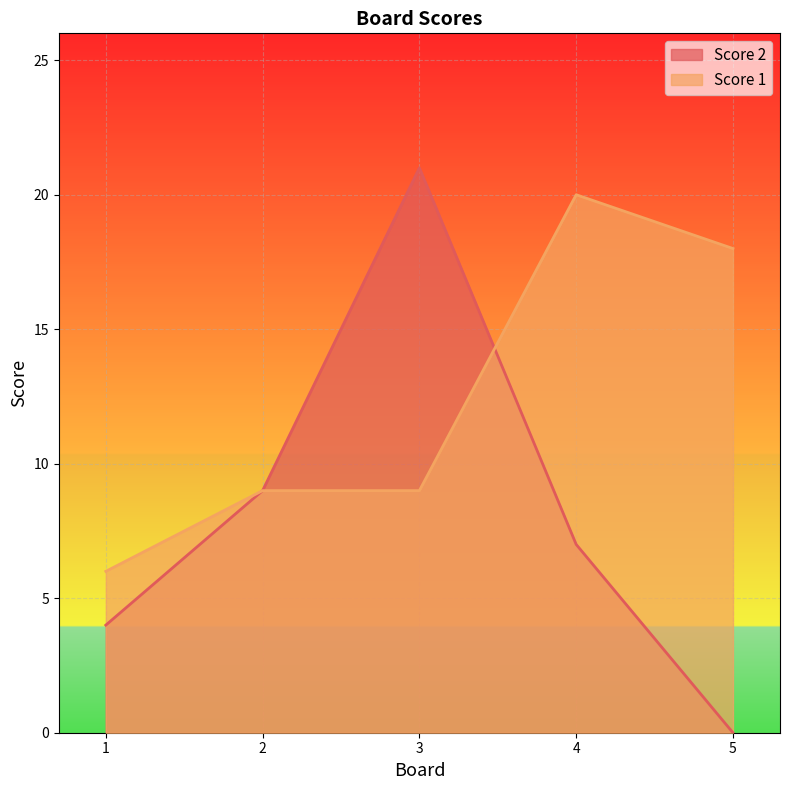

List the series in order of their peak value, lowest first.

Score 1, Score 2